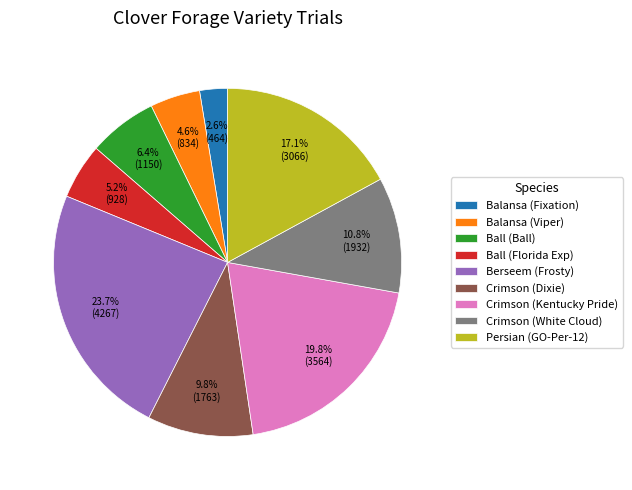

To the nearest percent, what is the combined percentage of Crimson (White Cloud) and Crimson (Kentucky Pride)?

31%